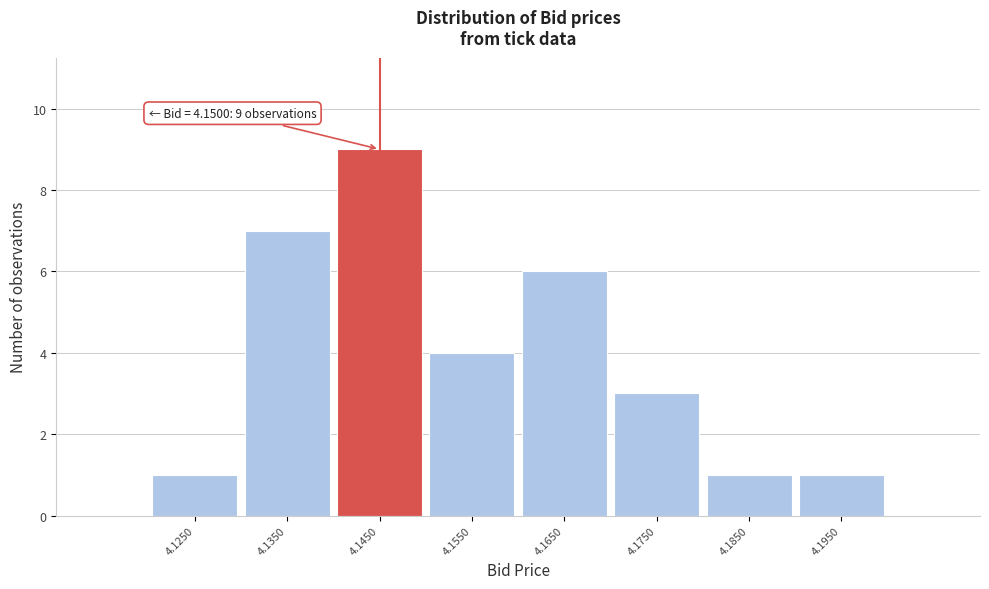

Reading left to right, list all the values displayed in this chart.

4.1250=1	4.1350=7	4.1450=9	4.1550=4	4.1650=6	4.1750=3	4.1850=1	4.1950=1